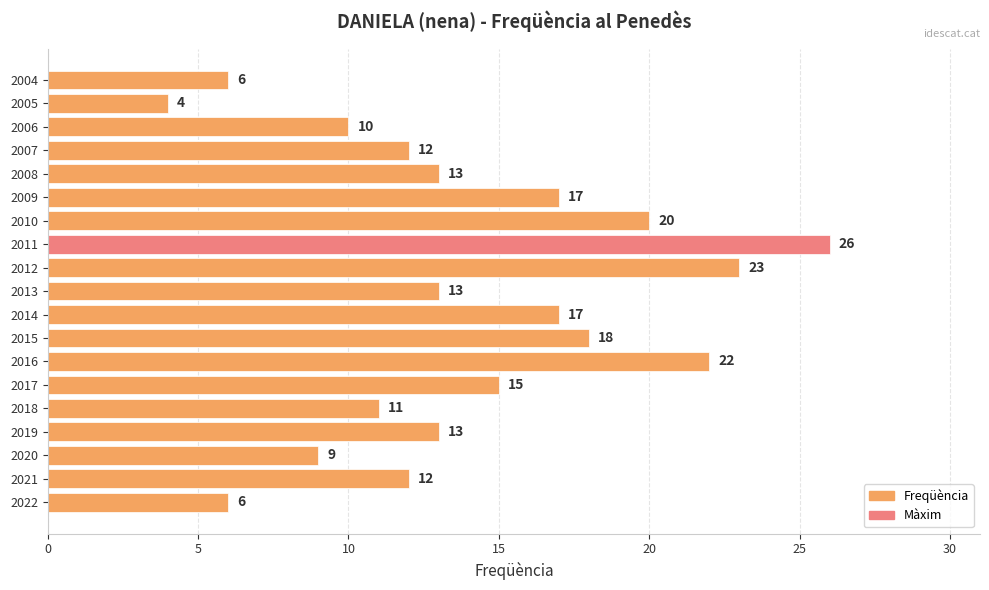

What is the greatest value displayed?

26